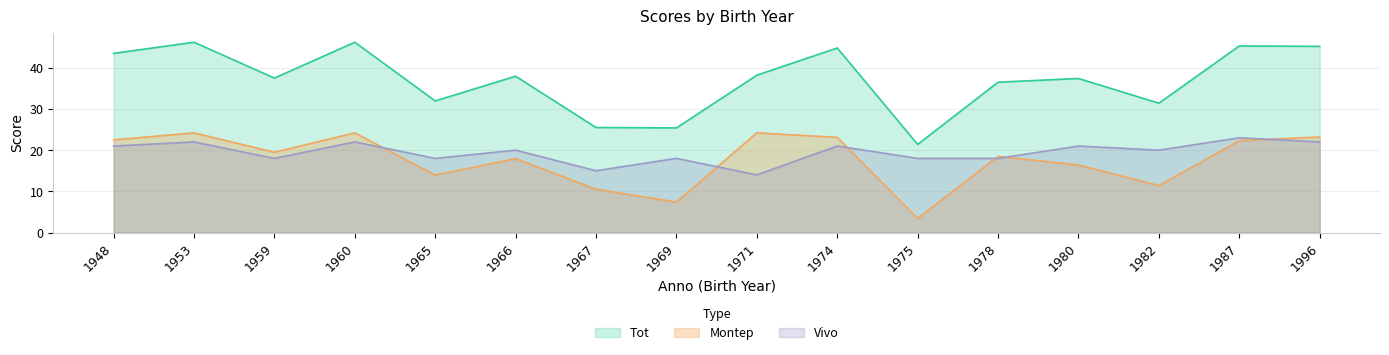

At which category does the chart reach its minimum across all series?

1975